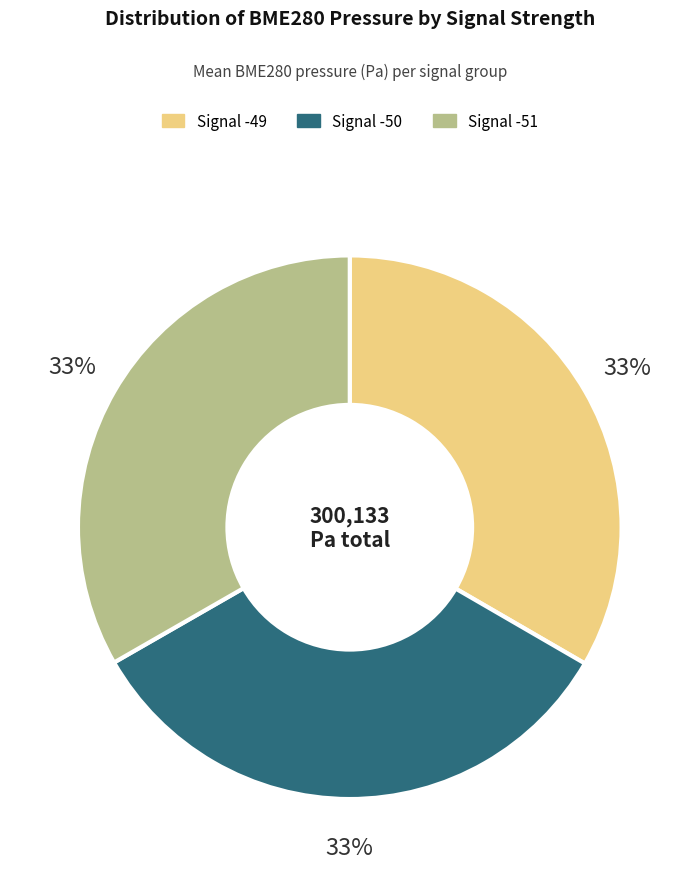

Combined, do Signal -49 and Signal -50 account for over 50%?

Yes